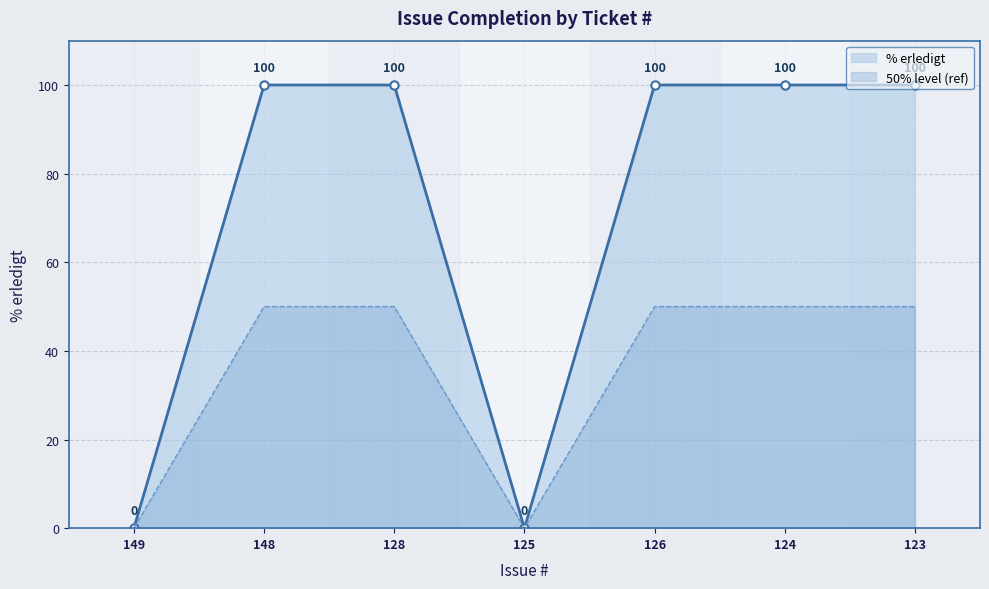

Reading left to right, extract all data points from this chart.

149=0	148=100	128=100	125=0	126=100	124=100	123=100